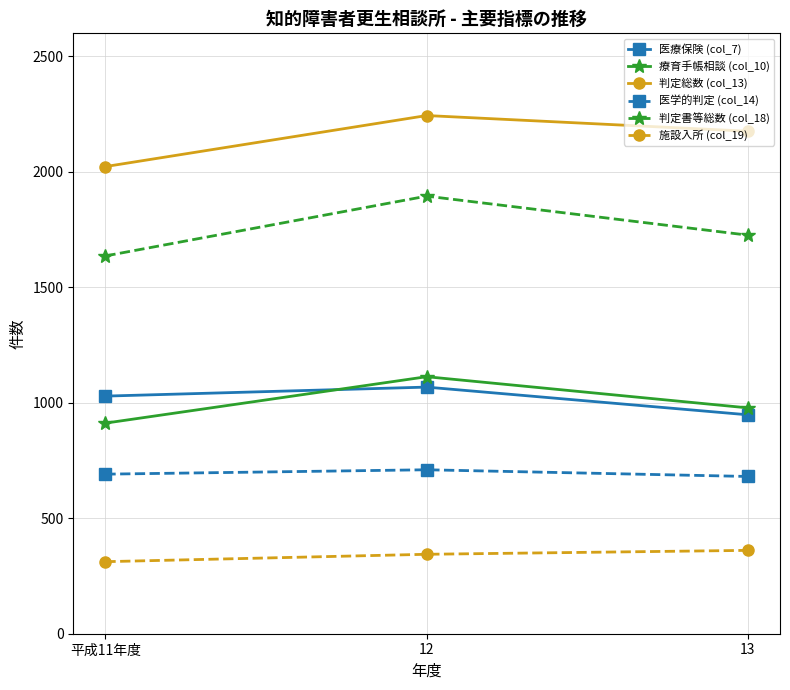

How many 医学的判定 (col_14) values are between 681 and 710?

3